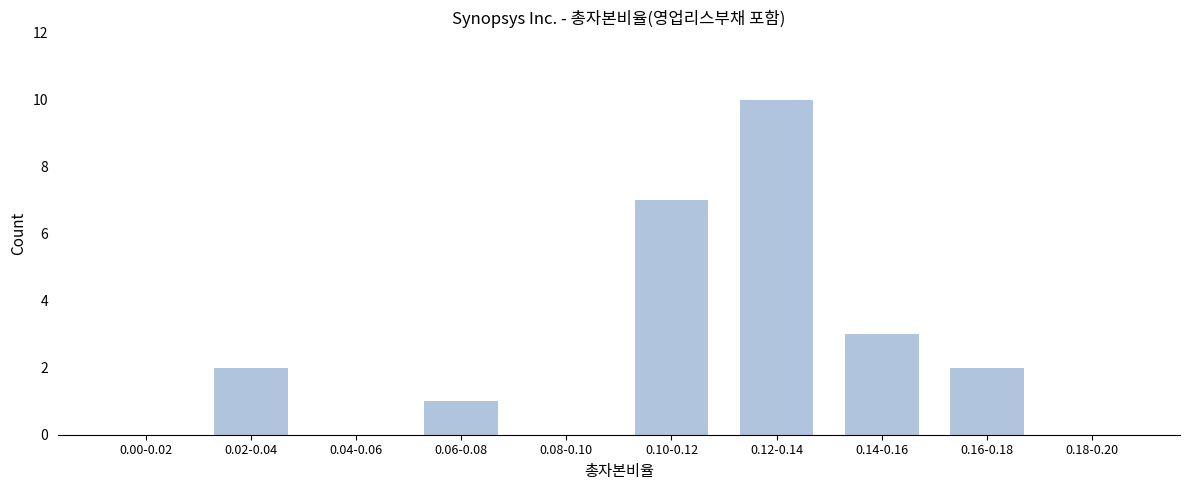

Reading left to right, what are all the values shown in this chart?

0.00-0.02=0	0.02-0.04=2	0.04-0.06=0	0.06-0.08=1	0.08-0.10=0	0.10-0.12=7	0.12-0.14=10	0.14-0.16=3	0.16-0.18=2	0.18-0.20=0